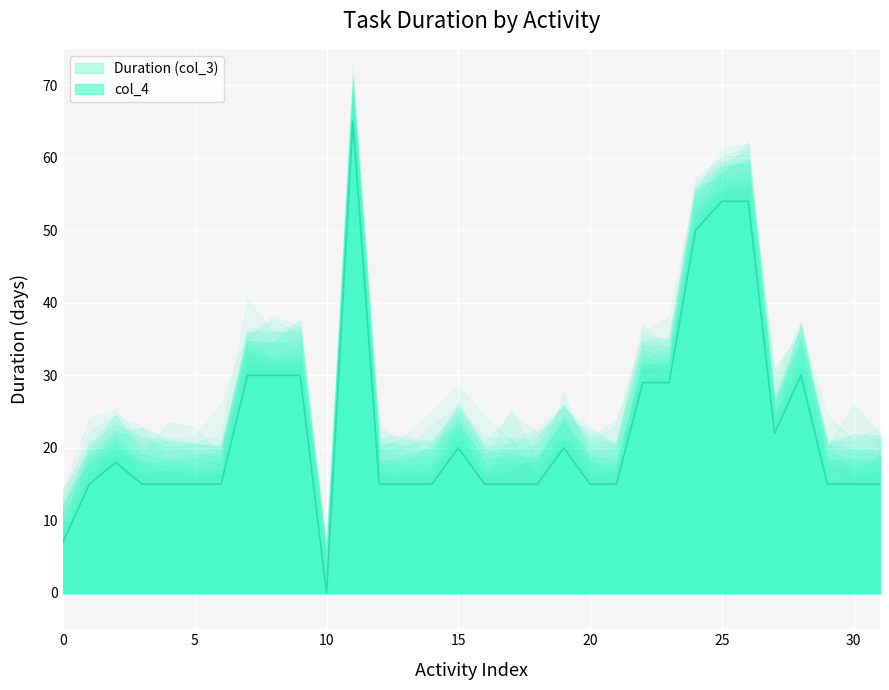

True or false: the data has more than 0 interior local peaks.

True